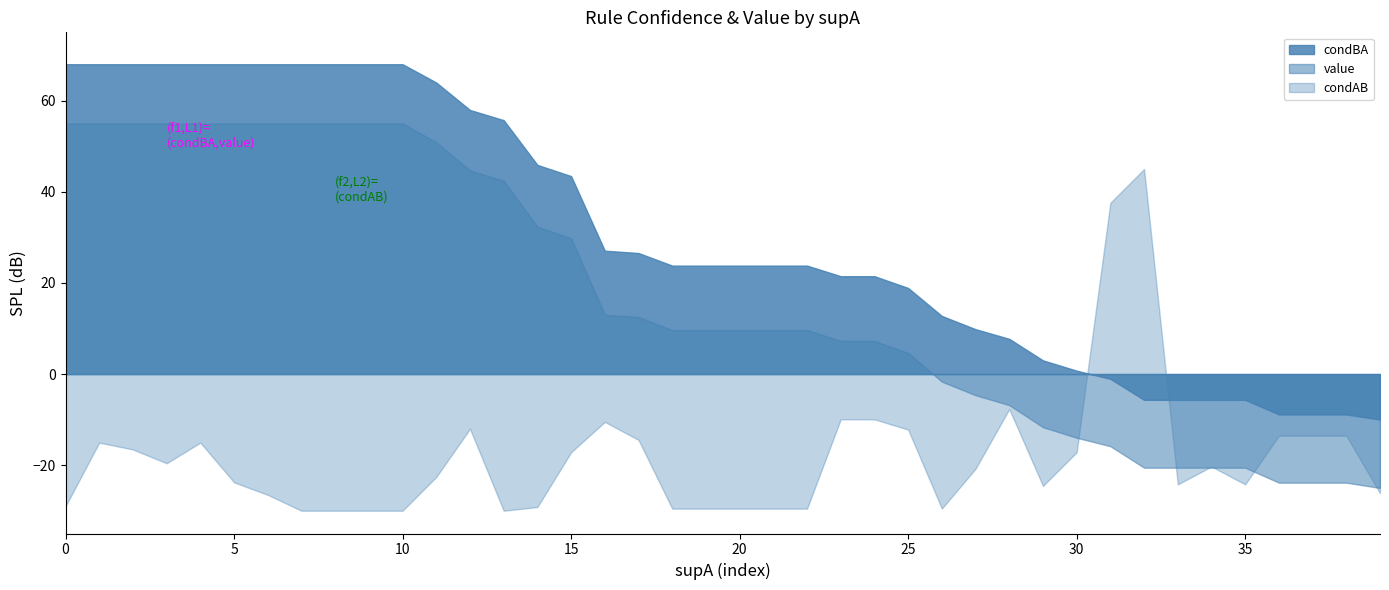

Does the chart have visible grid lines?

No